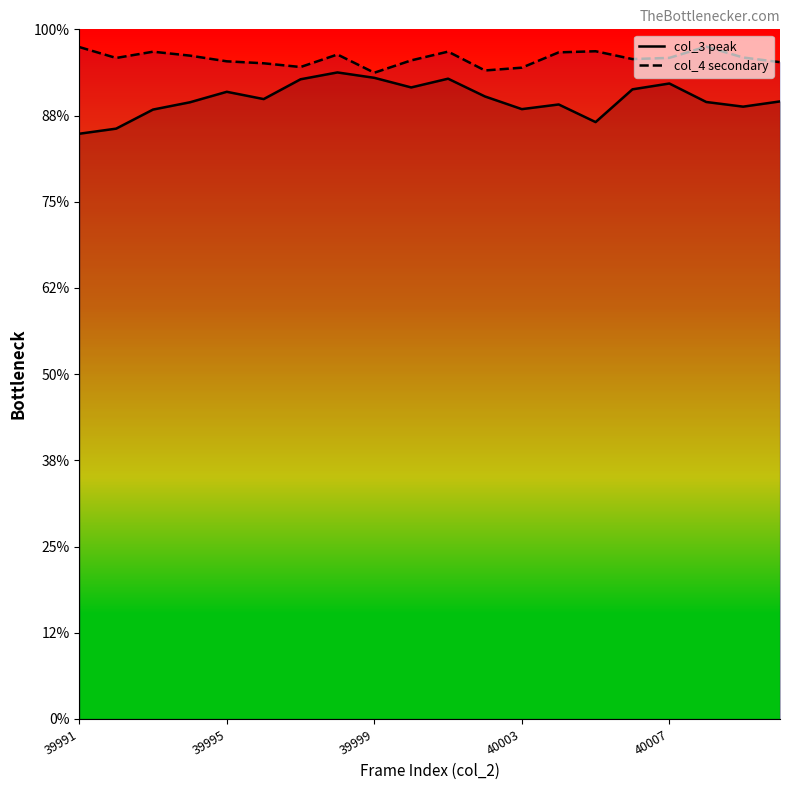

Between 39999 and 40007, which is larger?

39999